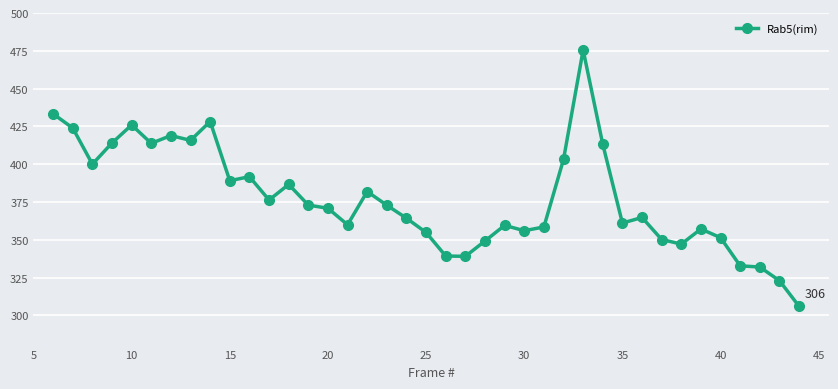

What is the value of the 28th point from the left?

475.5